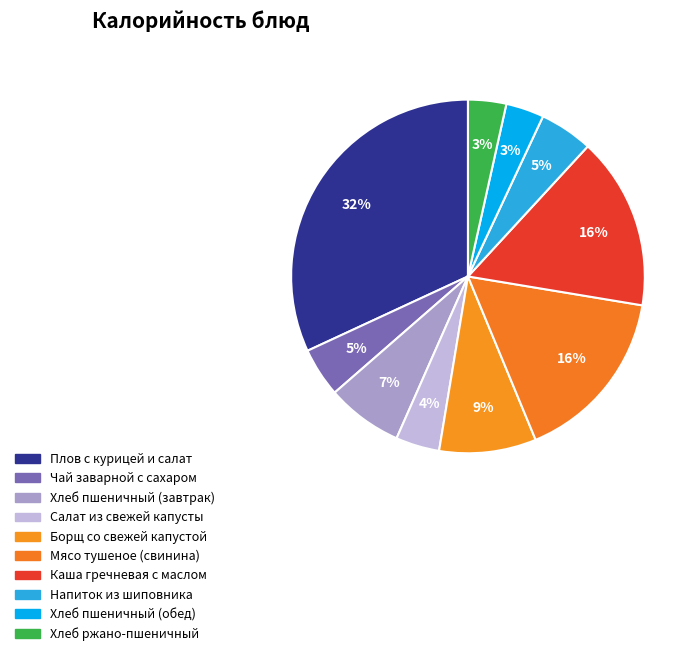

Count the number of slices in the pie.

10